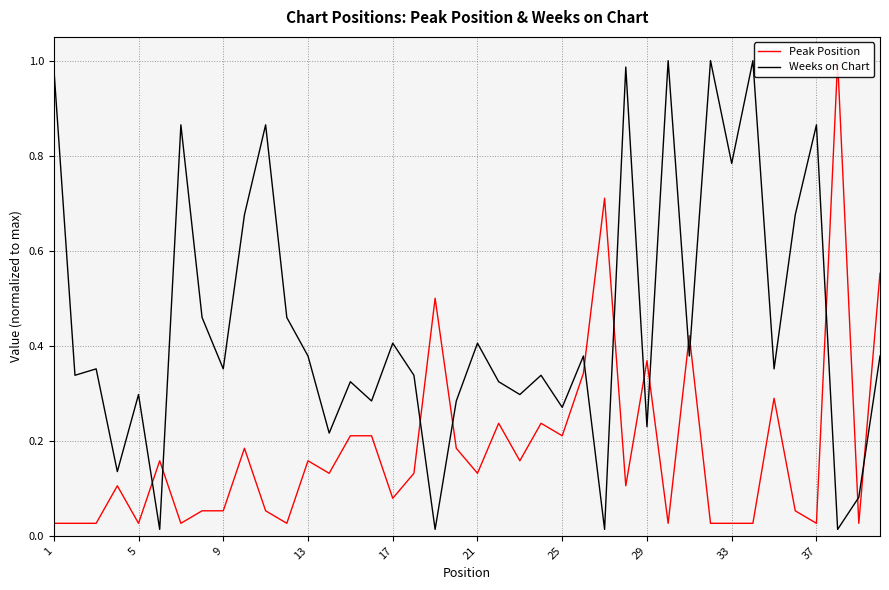

How many times do Peak Position and Weeks on Chart cross each other?

13